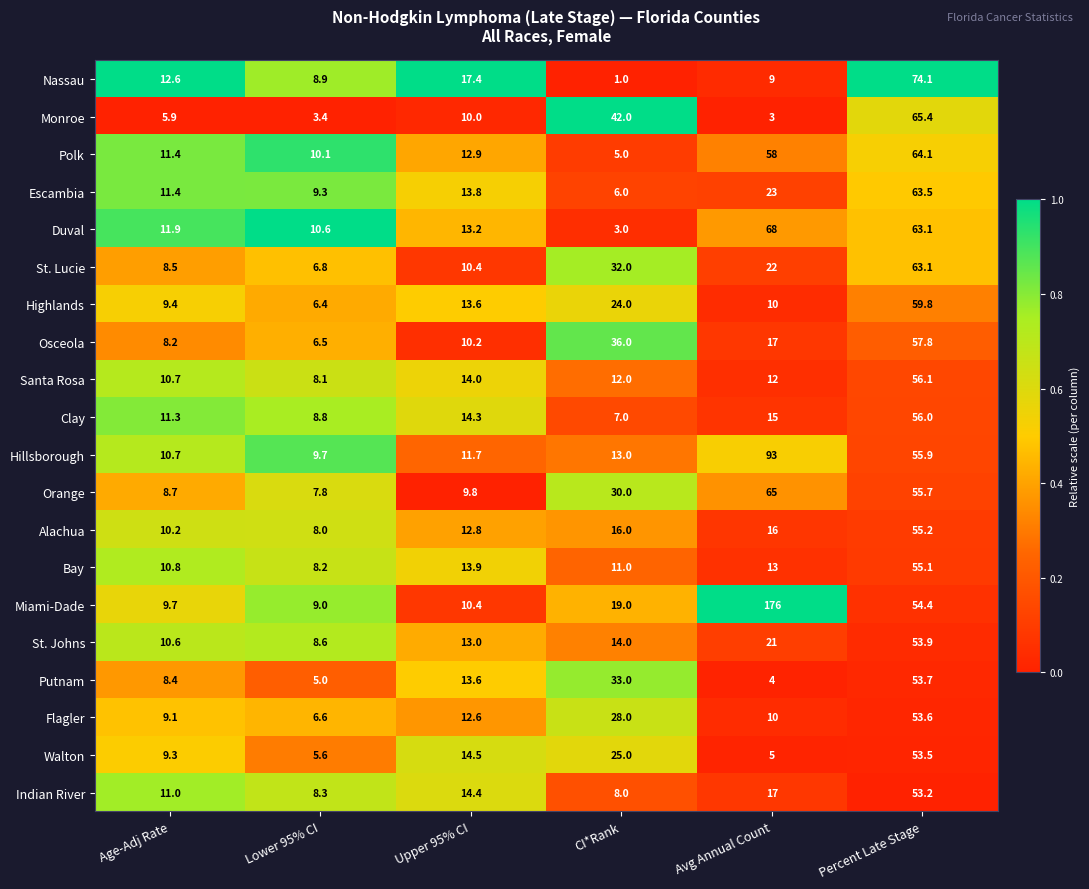

At which category does the chart reach its minimum across all series?

CI*Rank